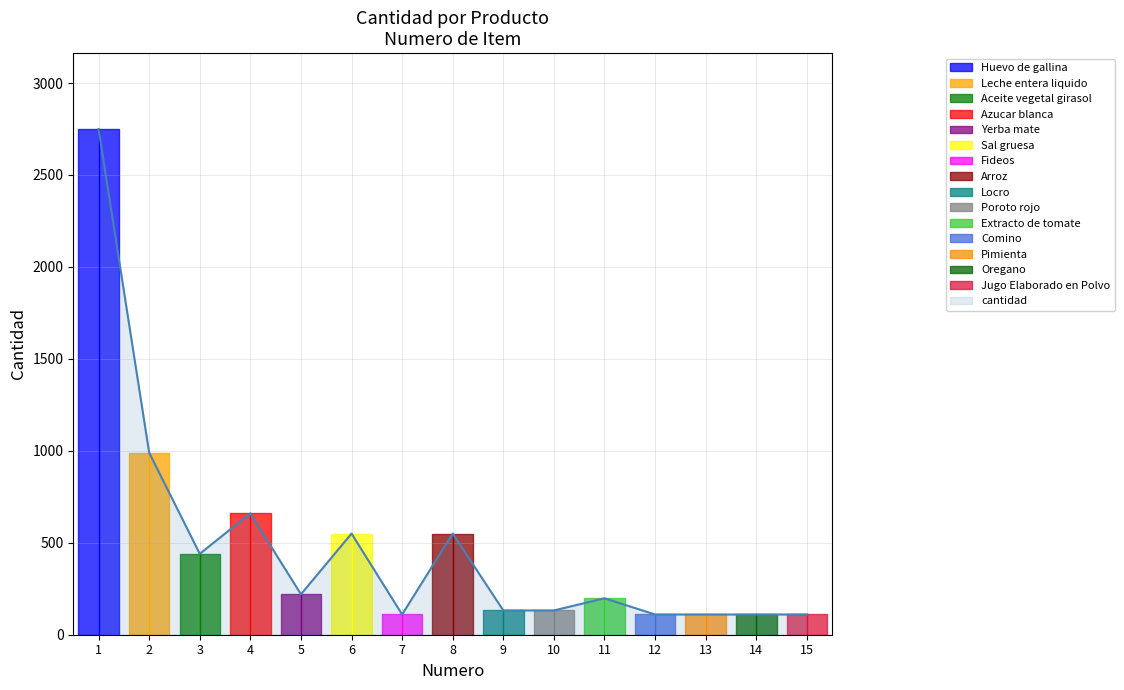

True or false: the data shows 76 at 9.

False